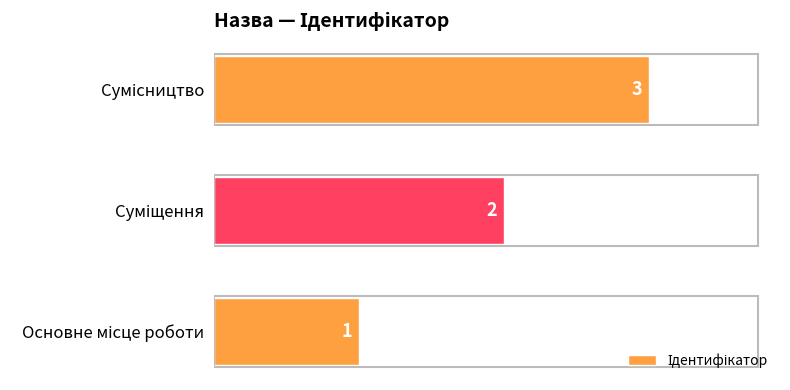

What is the greatest value displayed?

3